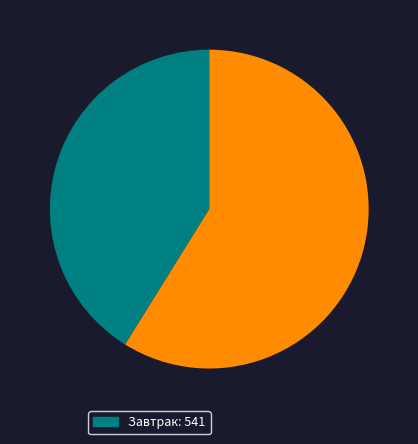

Is there any slice that represents more than half of the pie?

Yes